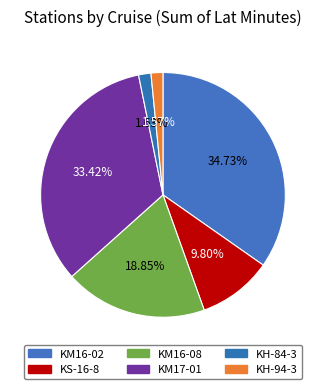

Does KH-94-3 represent more than half of the total?

No